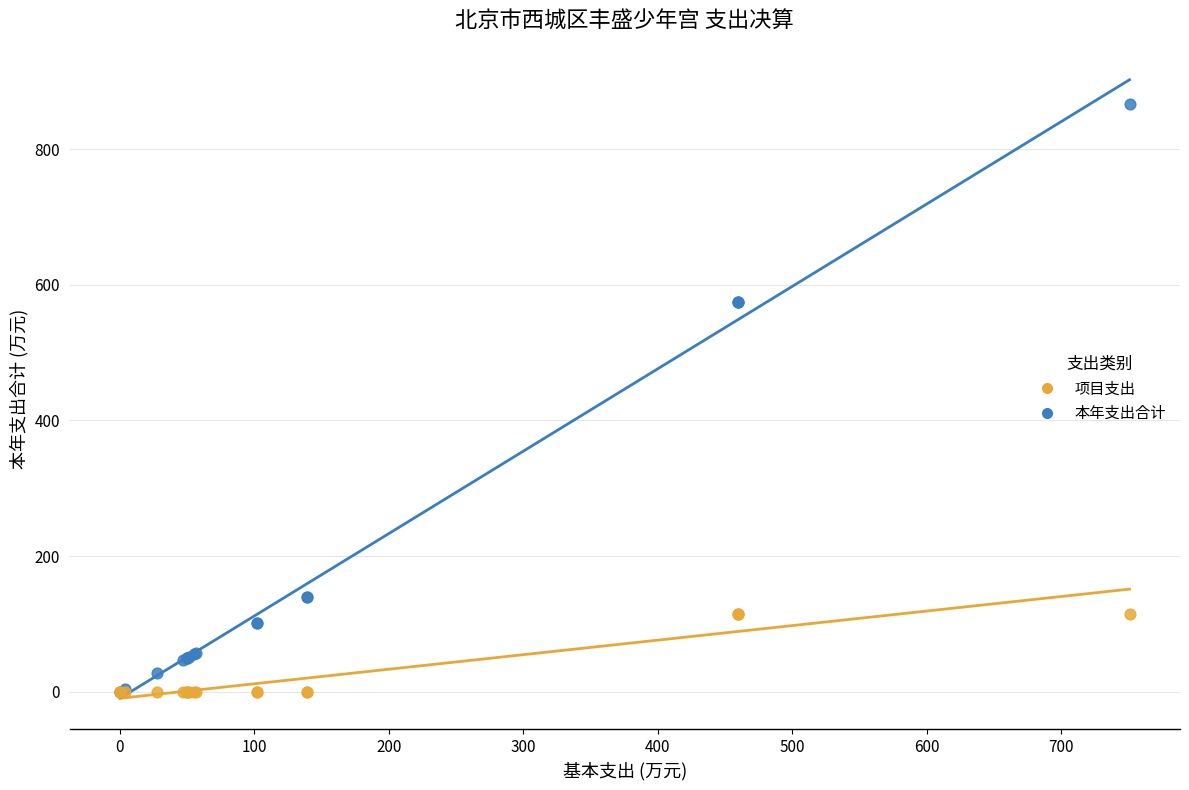

What are all the series names shown in the legend?

项目支出, 本年支出合计